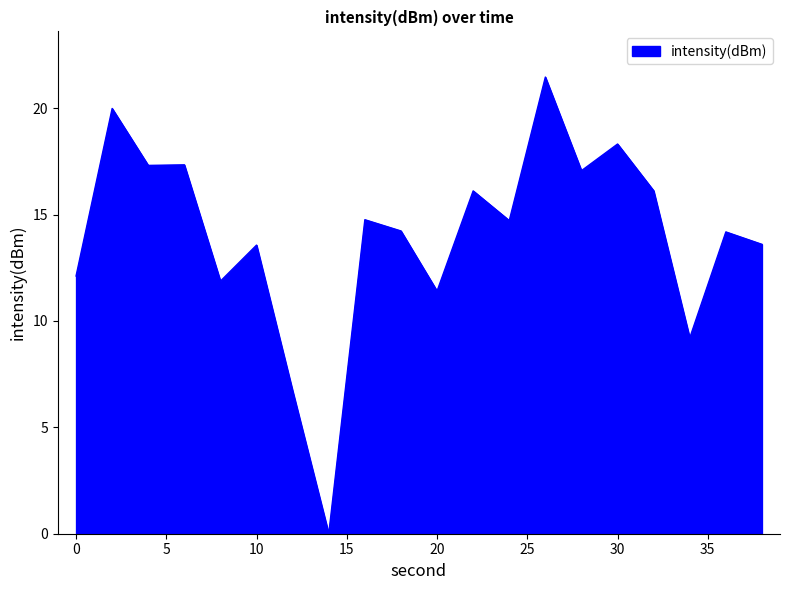

What is the greatest value displayed?

21.5